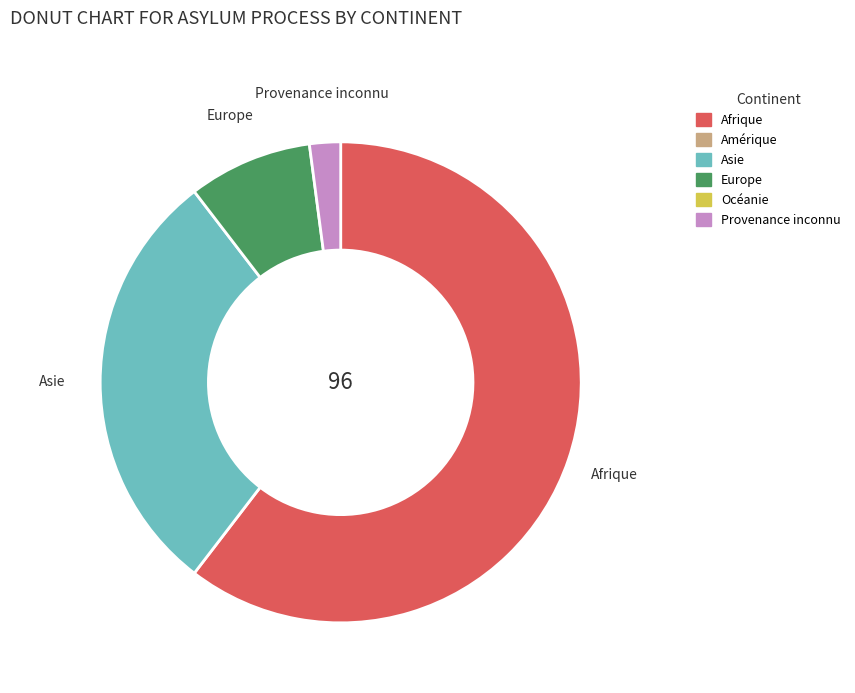

Is there any slice that represents more than half of the pie?

Yes